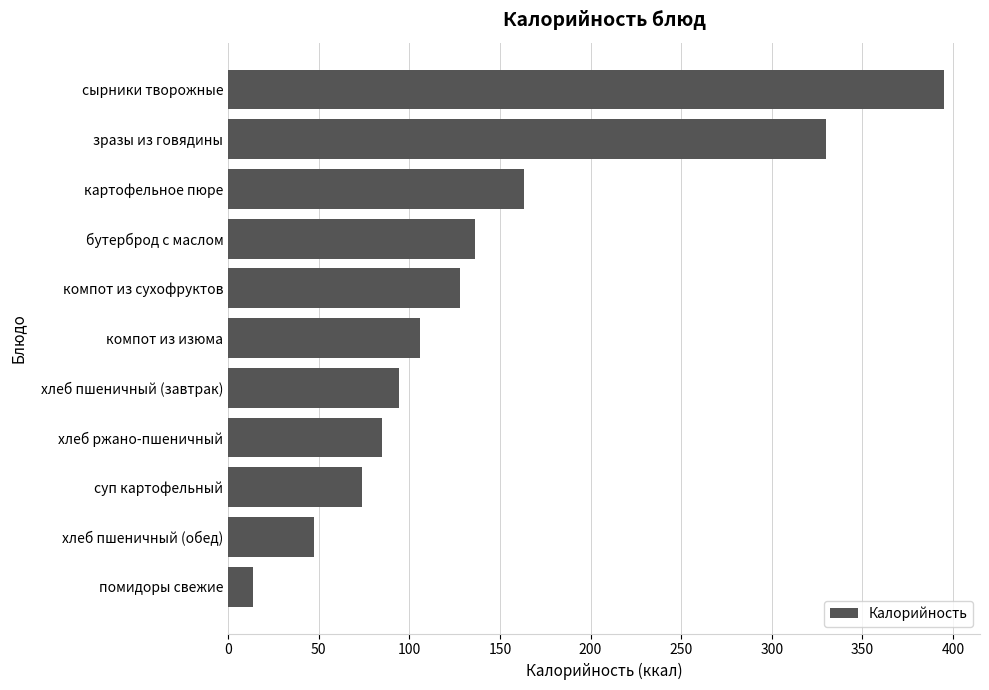

The value at бутерброд с маслом is 136.2. True or false?

True